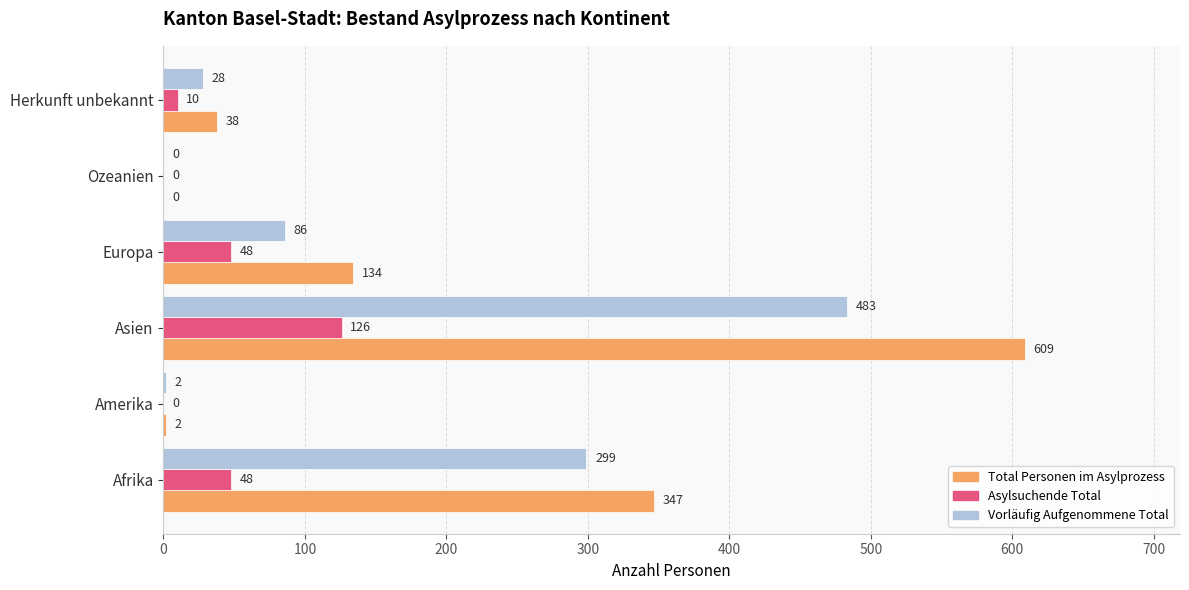

What is the maximum value shown in the chart?

609